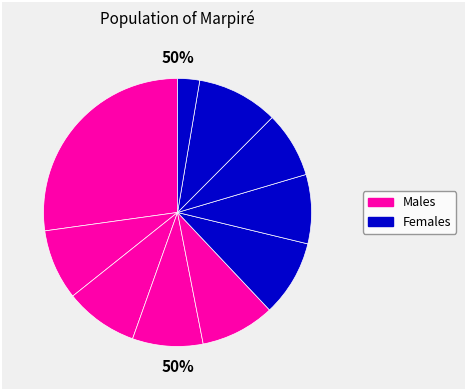

To the nearest percent, what is the difference between the pct75 and pct85 slice percentages?

2%